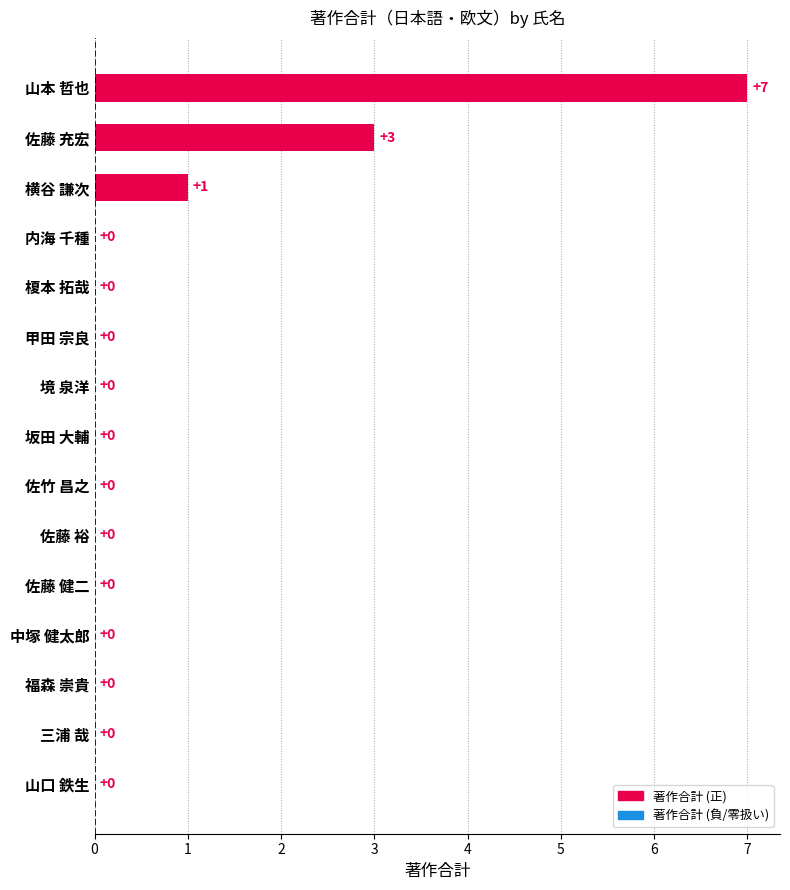

Are the bars horizontal?

Yes